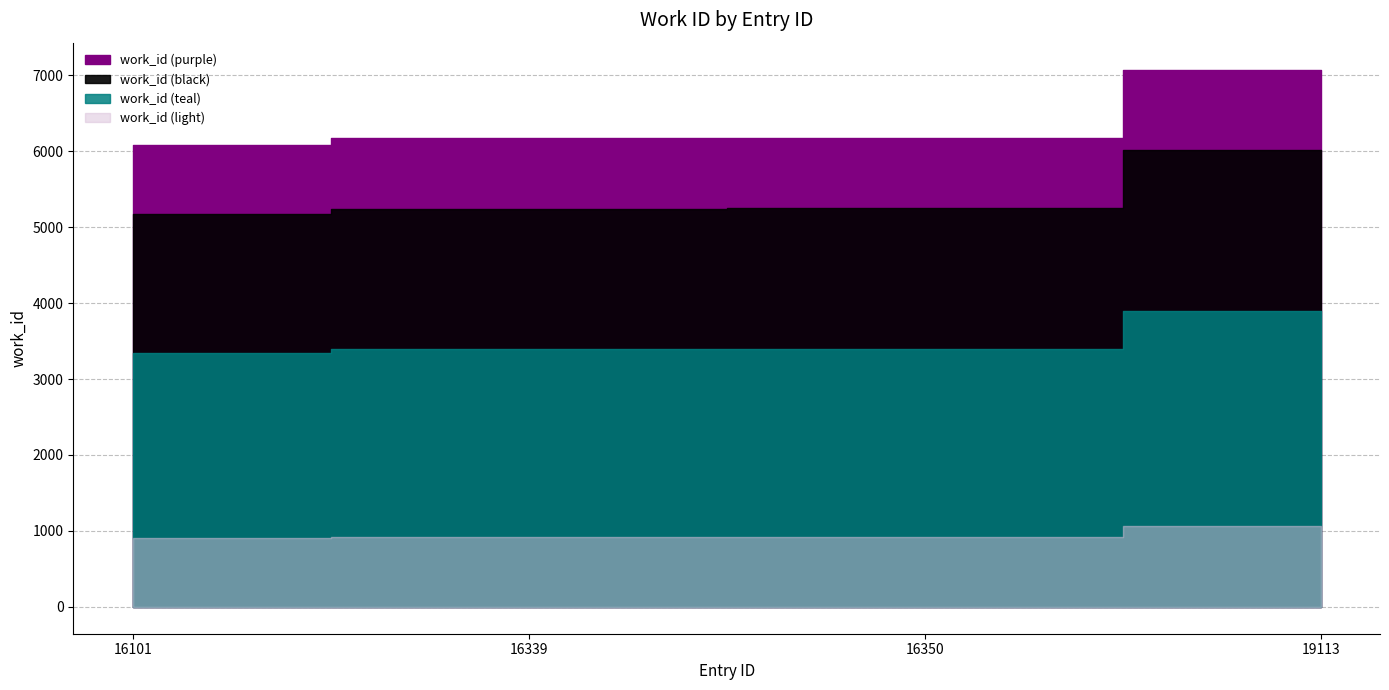

Reading right to left, what are all the values shown in this chart?

7075	6174	6170	6083